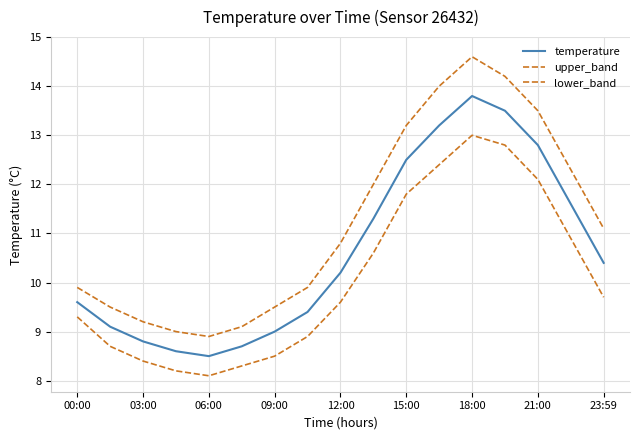

Reading left to right, what are all the values shown in this chart?

temperature: 9.6	9.1	8.8	8.6	8.5	8.7	9.0	9.4	10.2	11.3	12.5	13.2	13.8	13.5	12.8	11.6	10.4
upper_band: 9.9	9.5	9.2	9.0	8.9	9.1	9.5	9.9	10.8	12.0	13.2	14.0	14.6	14.2	13.5	12.3	11.1
lower_band: 9.3	8.7	8.4	8.2	8.1	8.3	8.5	8.9	9.6	10.6	11.8	12.4	13.0	12.8	12.1	10.9	9.7